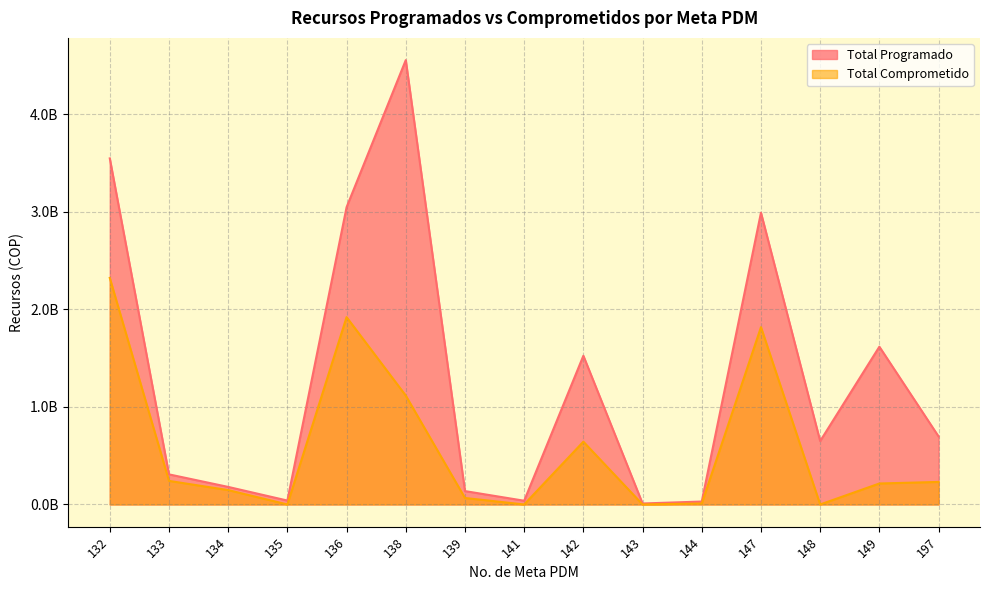

In Total Programado, how many points are higher than both neighbors (excluding endpoints)?

4